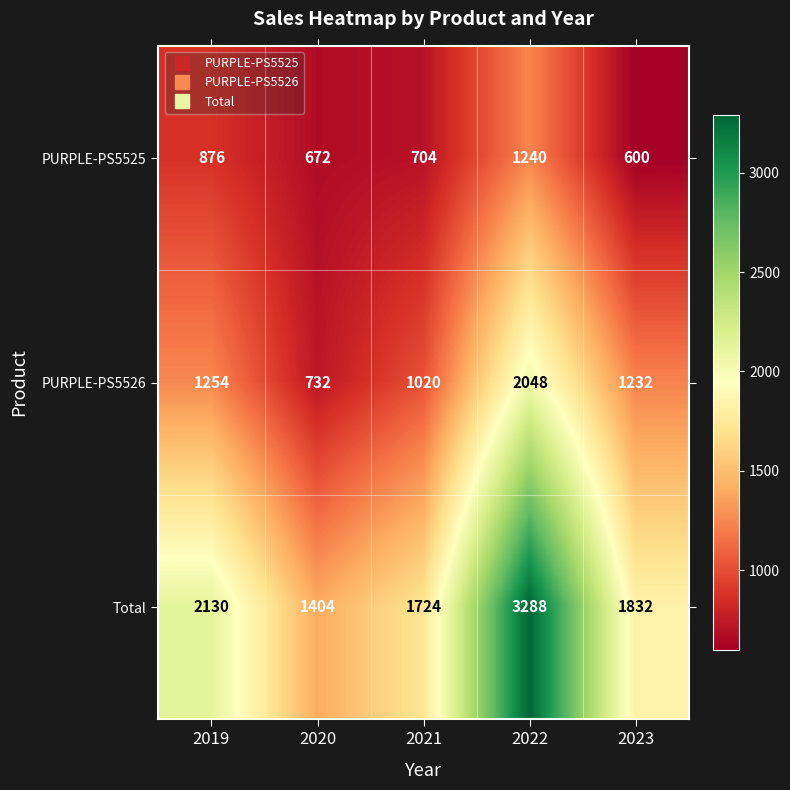

Where does the PURPLE-PS5526 series first go above 1232?

2019